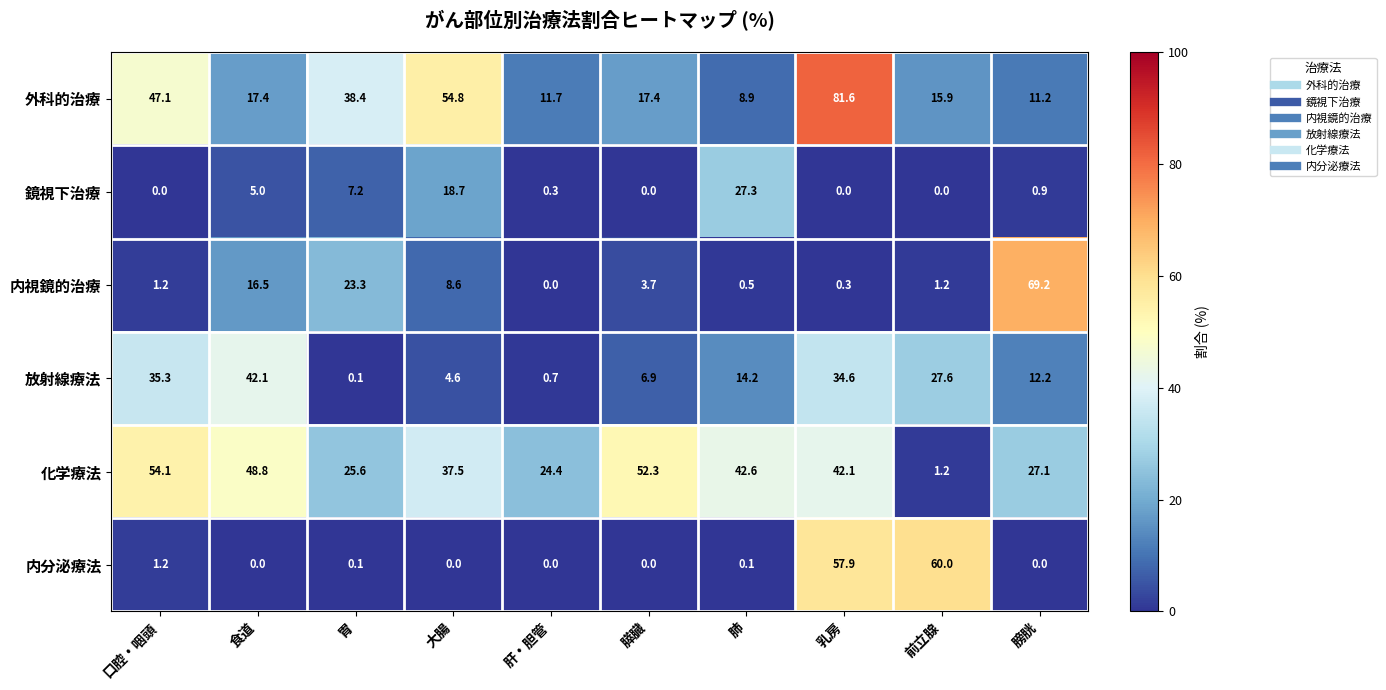

Is it true that 外科的治療 equals 11.7 at 肝・胆管?

True